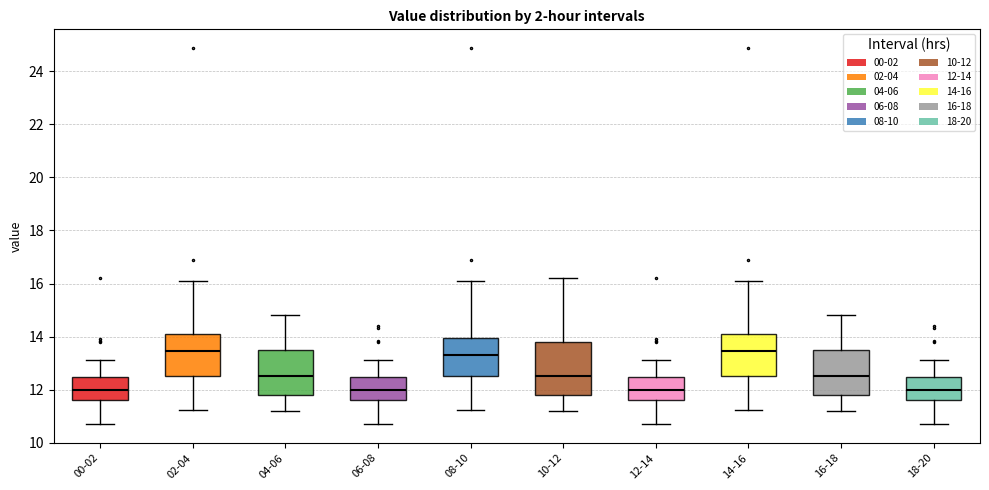

Which box is the tallest, from its lower edge to its upper edge?

10-12